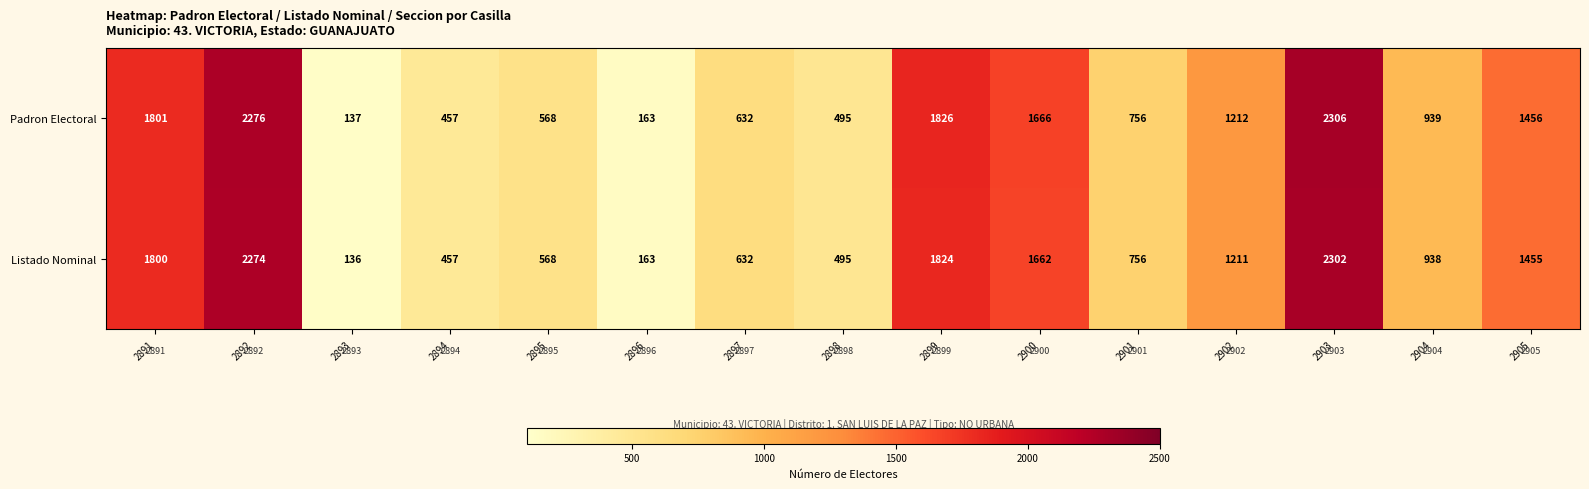

Which category has the highest value across all series?

2903